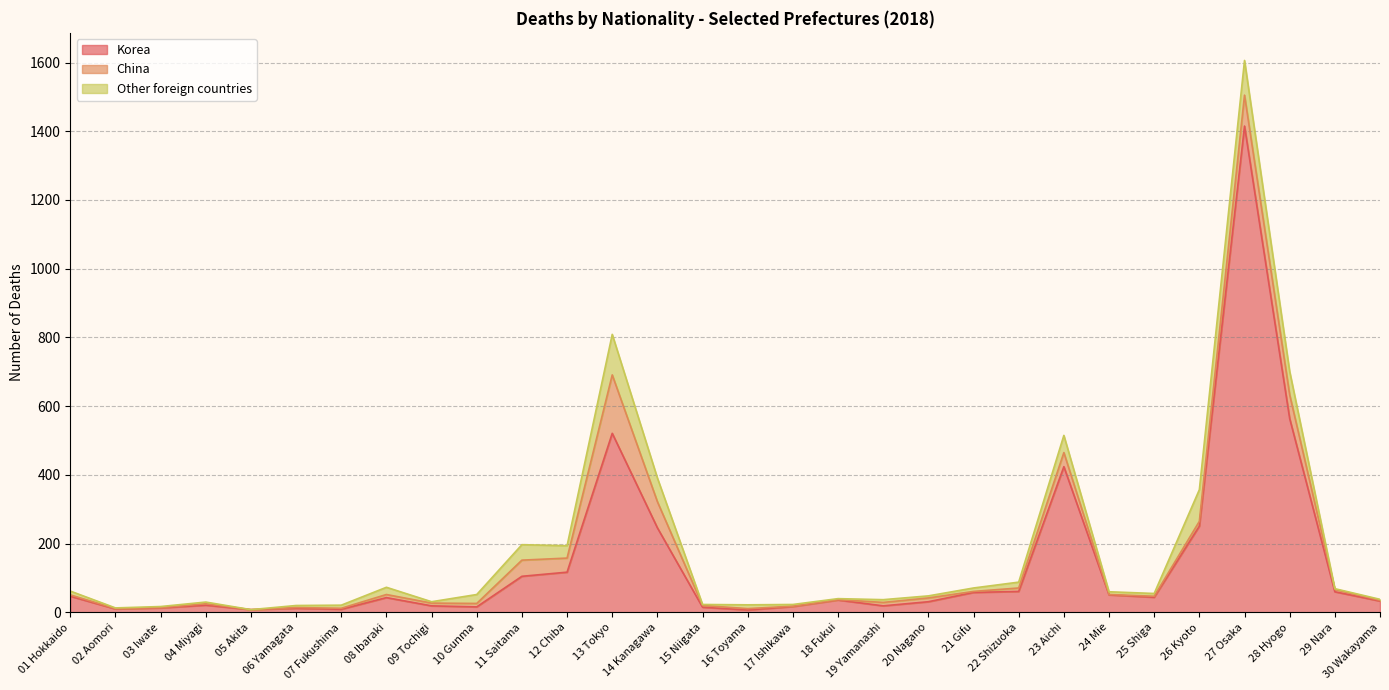

What is the maximum value shown in the chart?

1415